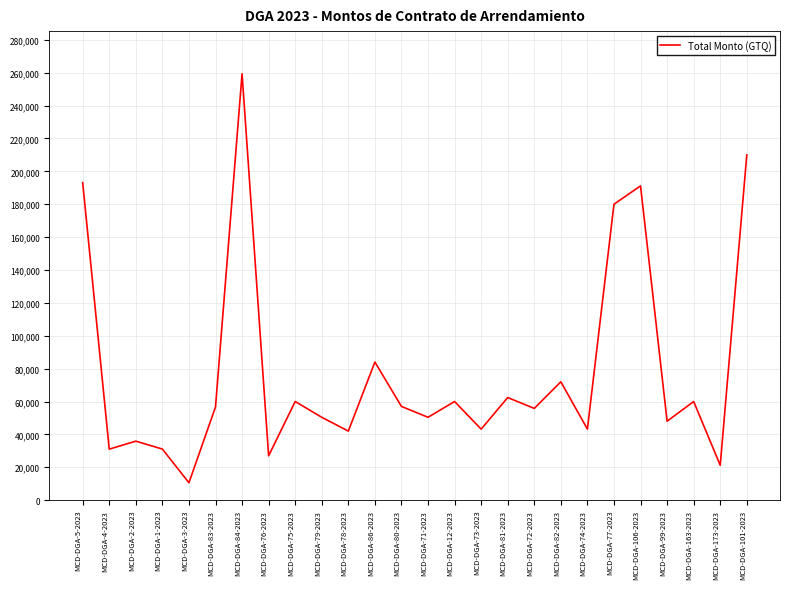

The value at MCD-DGA-72-2023 is 81683. True or false?

False